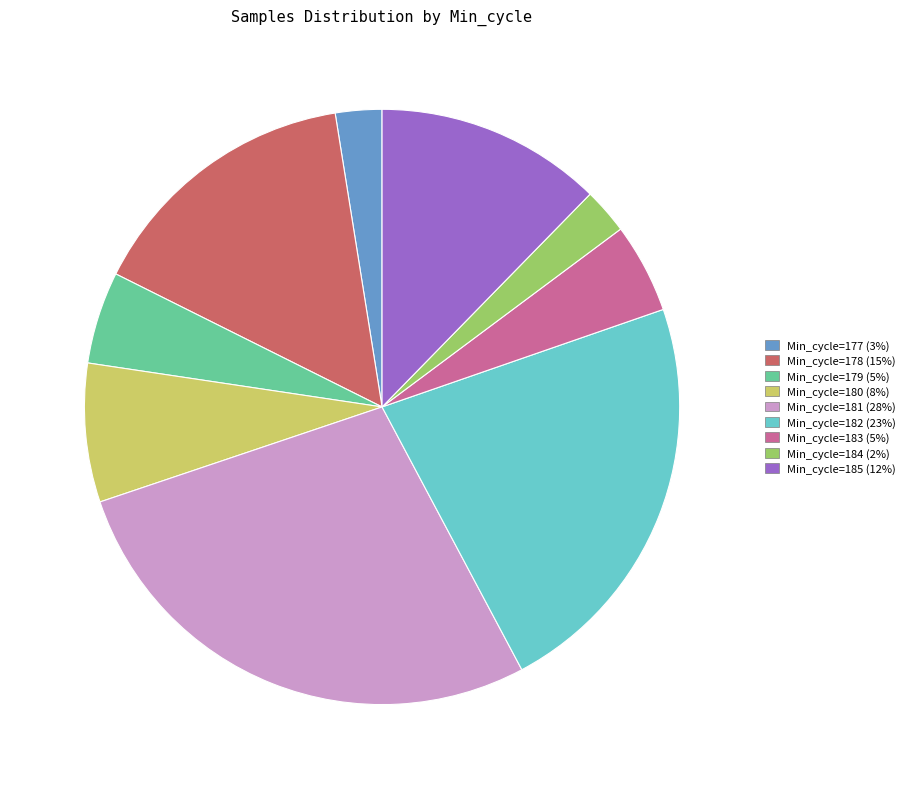

Count the number of slices in the pie.

9